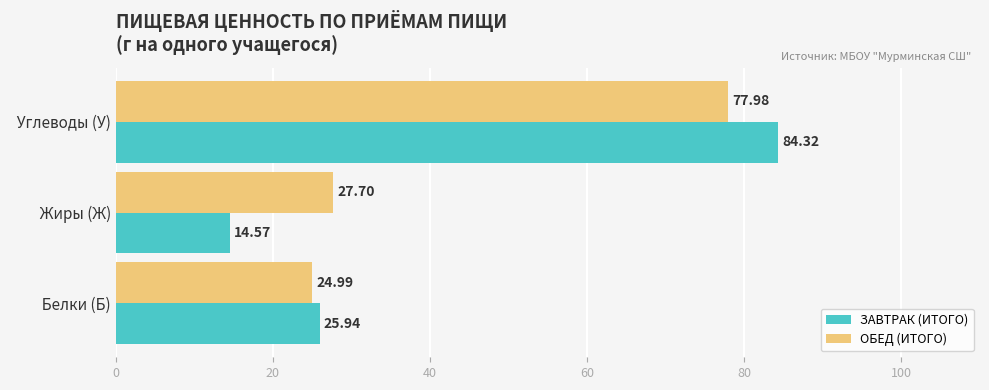

Rank the categories by ОБЕД (ИТОГО) value from lowest to highest.

  Белки (Б),   Жиры (Ж),   Углеводы (У)